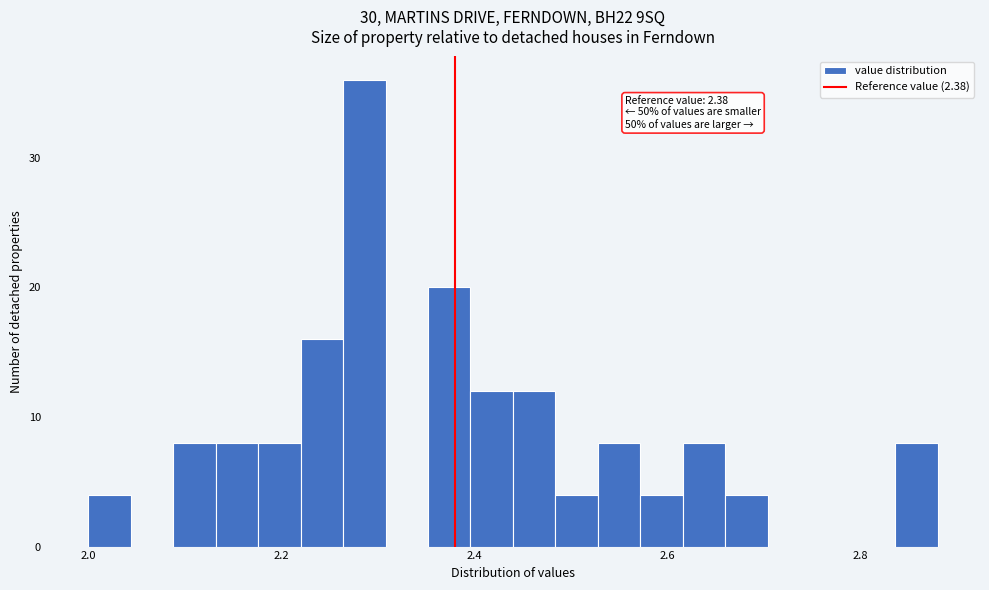

Read against the x-axis, roughly where is the centre of the tallest bar?

2.28